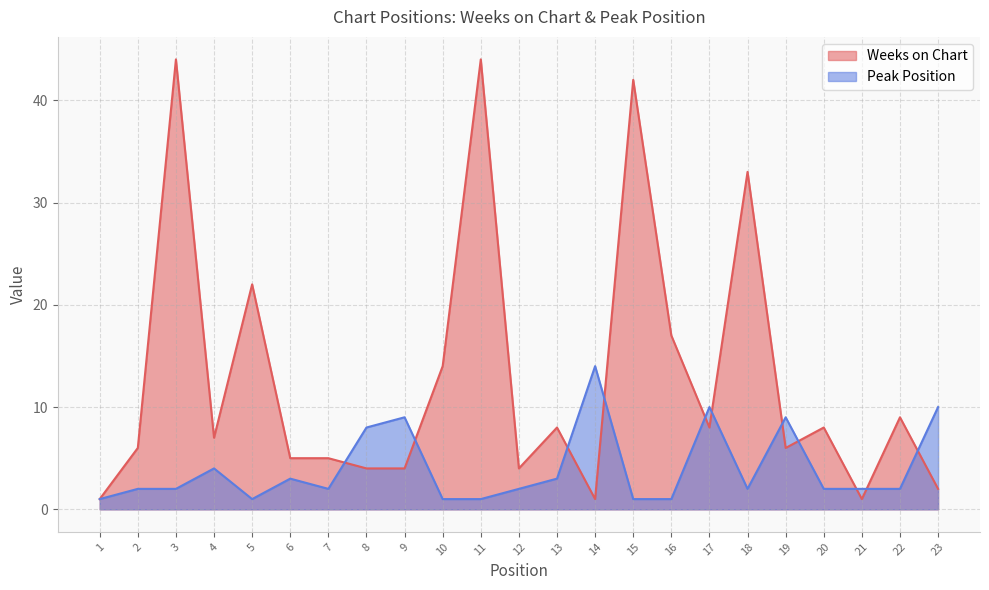

Does the chart have visible grid lines?

Yes